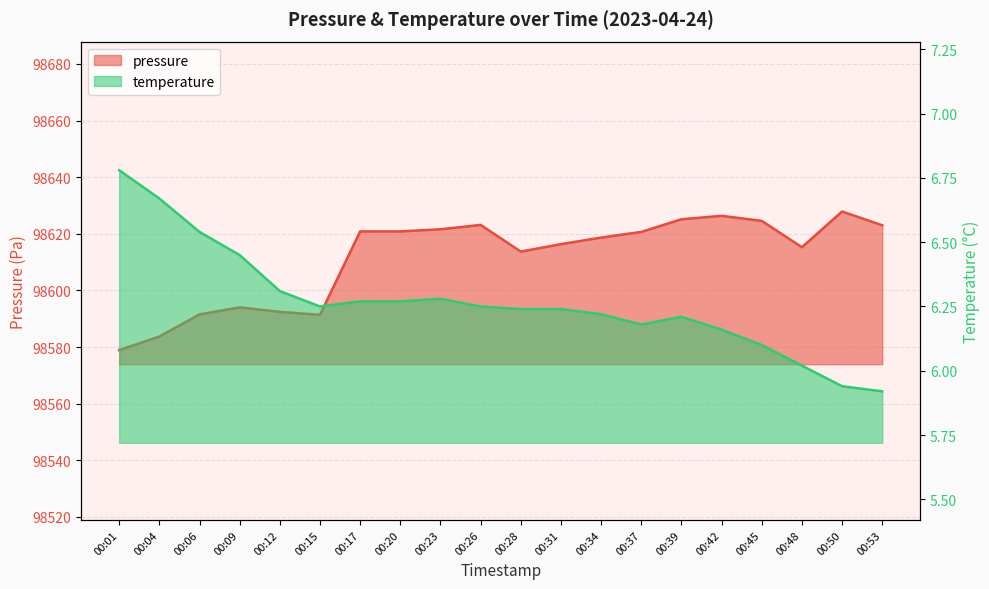

List the labels in order of temperature value, smallest first.

00:53, 00:50, 00:48, 00:45, 00:42, 00:37, 00:39, 00:34, 00:28, 00:31, 00:15, 00:26, 00:17, 00:20, 00:23, 00:12, 00:09, 00:06, 00:04, 00:01